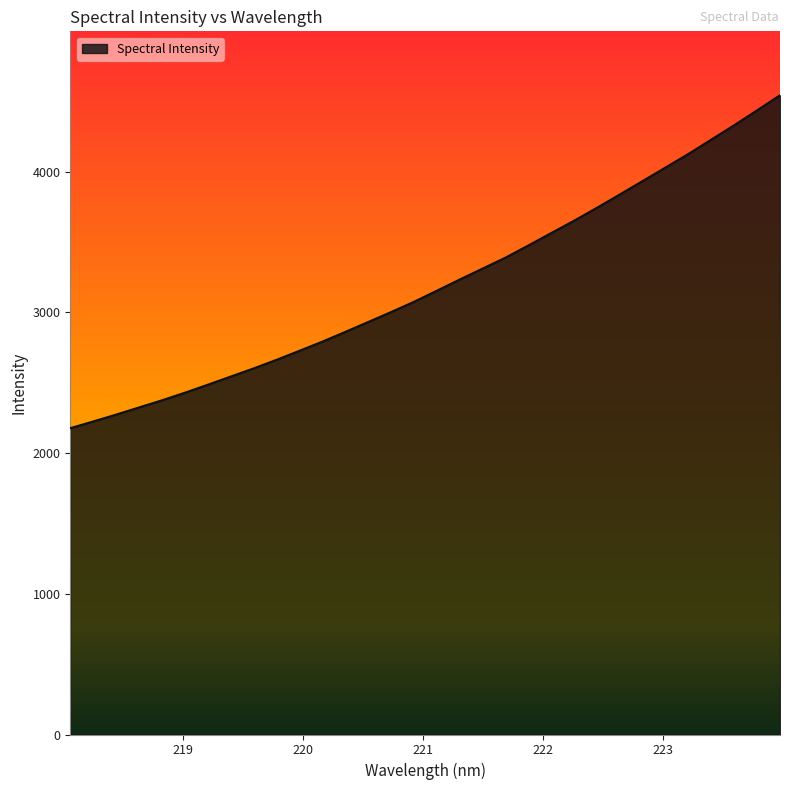

What is the maximum value shown in the chart?

4541.8